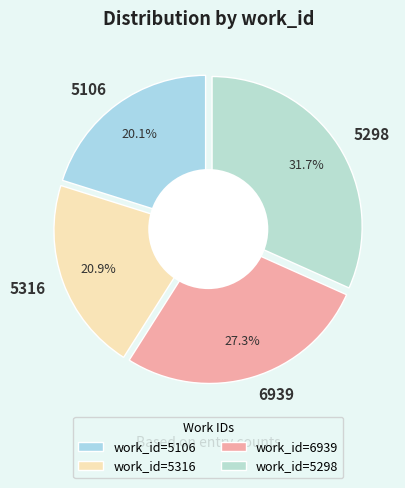

Count the number of slices in the pie.

4